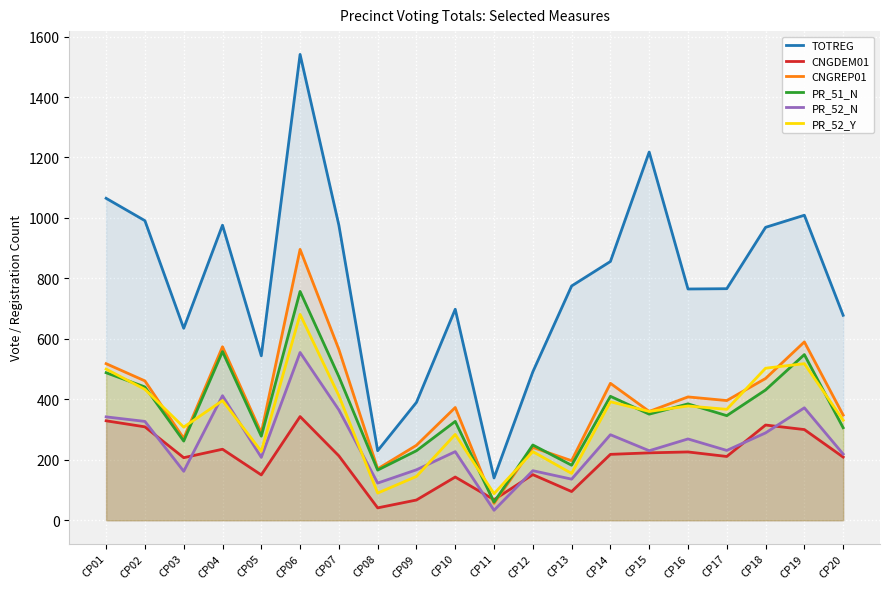

What is the difference between the maximum and second lowest values in the PR_52_Y series?

591